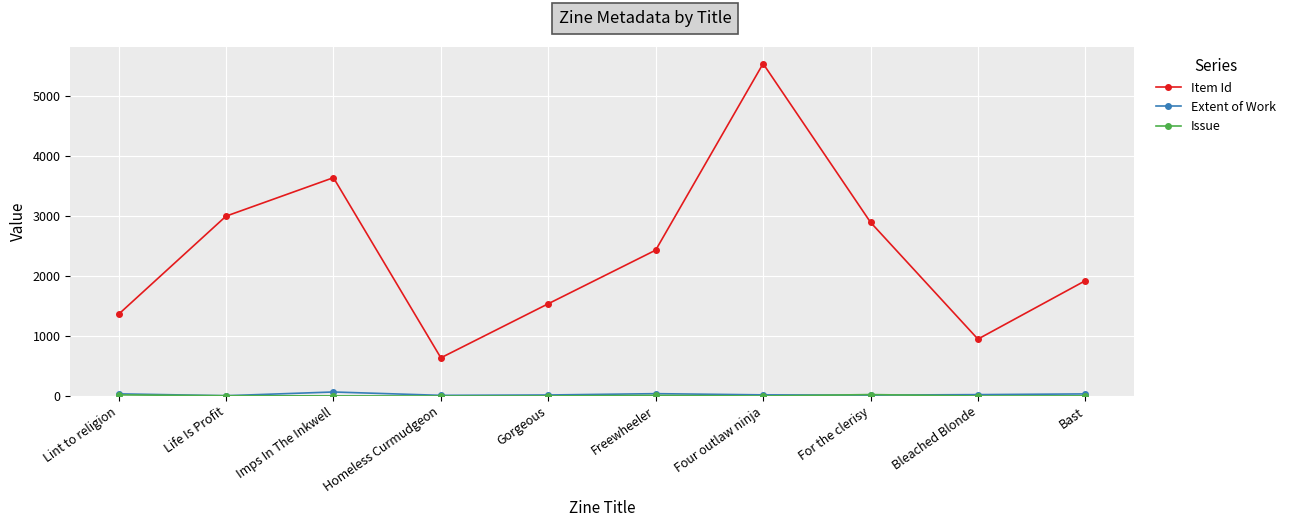

At which category does Item Id reach its first local valley?

Homeless Curmudgeon